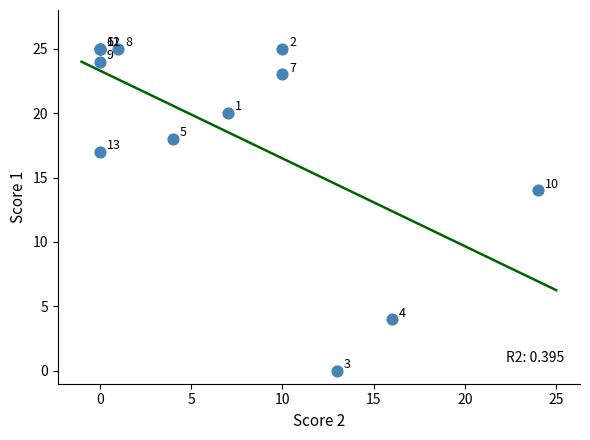

What Y value in the scatter plot is closest to 12?

14